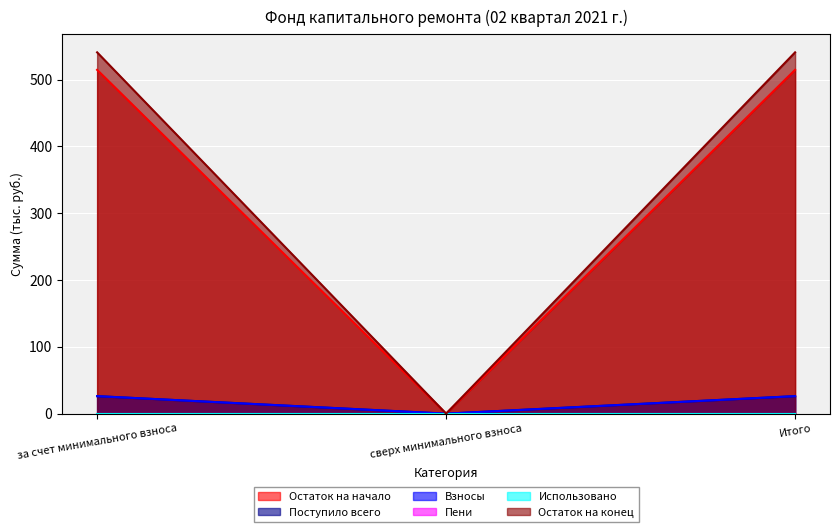

At which label does Взносы reach its minimum?

сверх минимального взноса